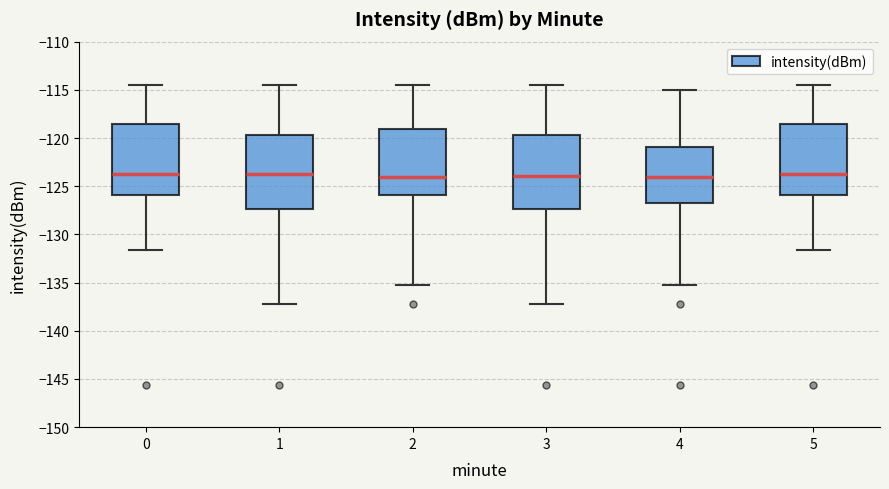

Reading left to right, read every box against the y-axis: the position of its median line, the range the box covers, and the ends of its whiskers. The values are not printed on the chart, so give them approximately, as read against the axis.

0: median -123.5, box -126.0 to -118.5, whiskers -131.5 to -114.5
1: median -123.5, box -127.5 to -119.5, whiskers -137.5 to -114.5
2: median -124.0, box -126.0 to -119.0, whiskers -135.5 to -114.5
3: median -124.0, box -127.5 to -119.5, whiskers -137.5 to -114.5
4: median -124.0, box -126.5 to -121.0, whiskers -135.5 to -115.0
5: median -123.5, box -126.0 to -118.5, whiskers -131.5 to -114.5